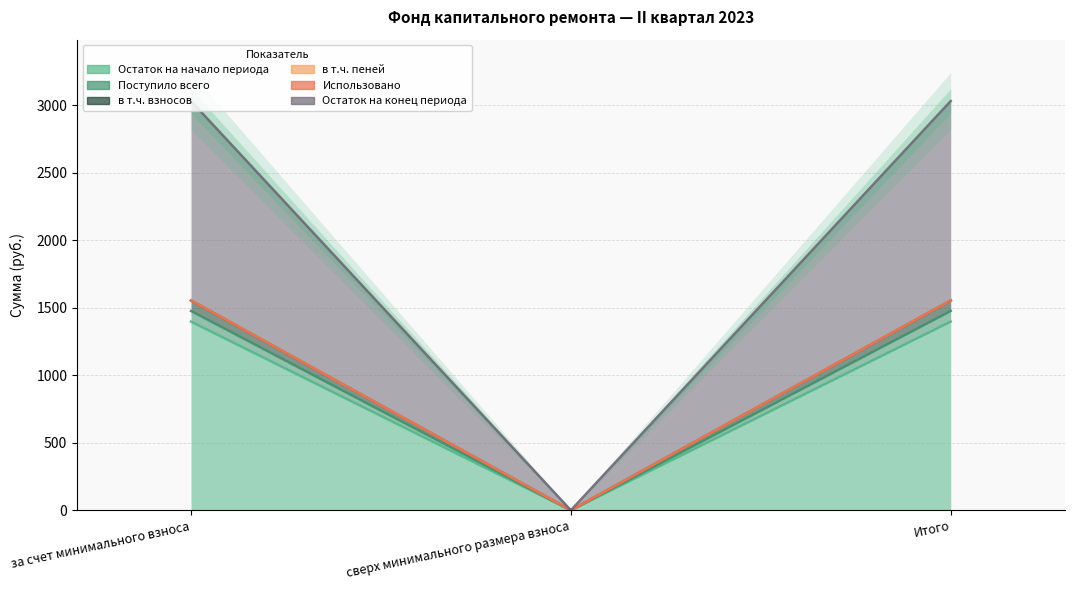

Does the chart display data point markers on the line(s)?

No